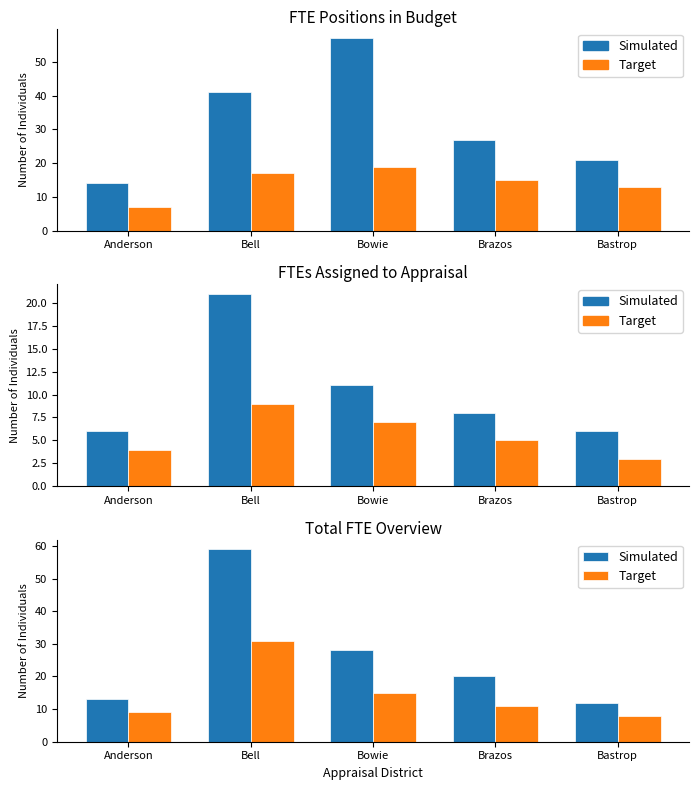

Between Anderson and Bell, which series saw the biggest shift?

Simulated